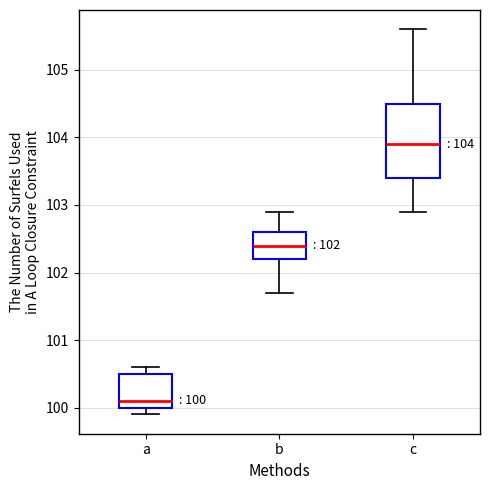

Which box is the tallest, from its lower edge to its upper edge?

c